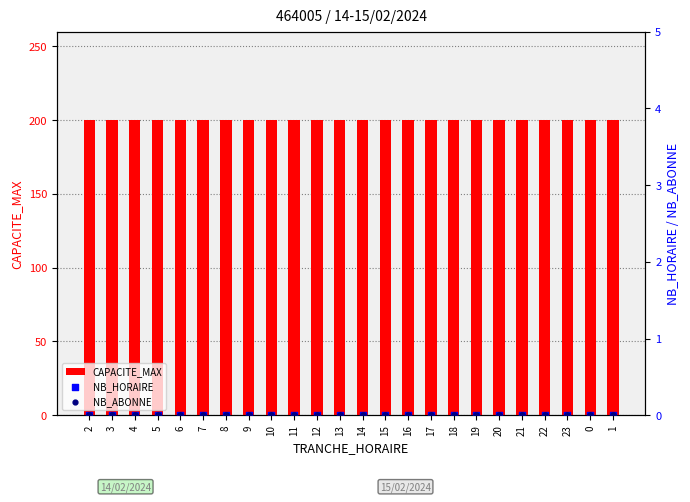

Which series reaches the minimum Y coordinate?

NB_HORAIRE